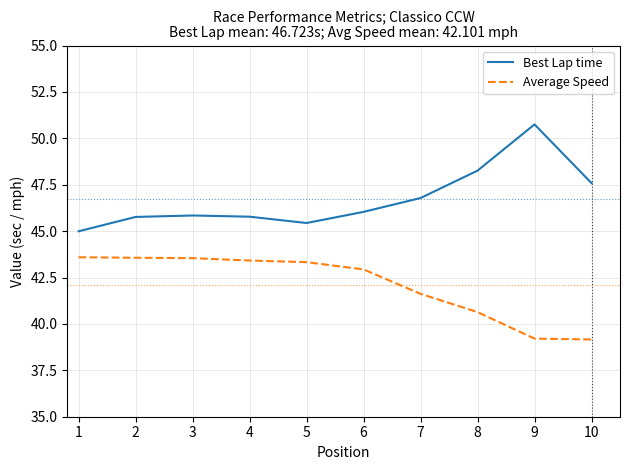

What is the maximum value for Best Lap time?

50.8